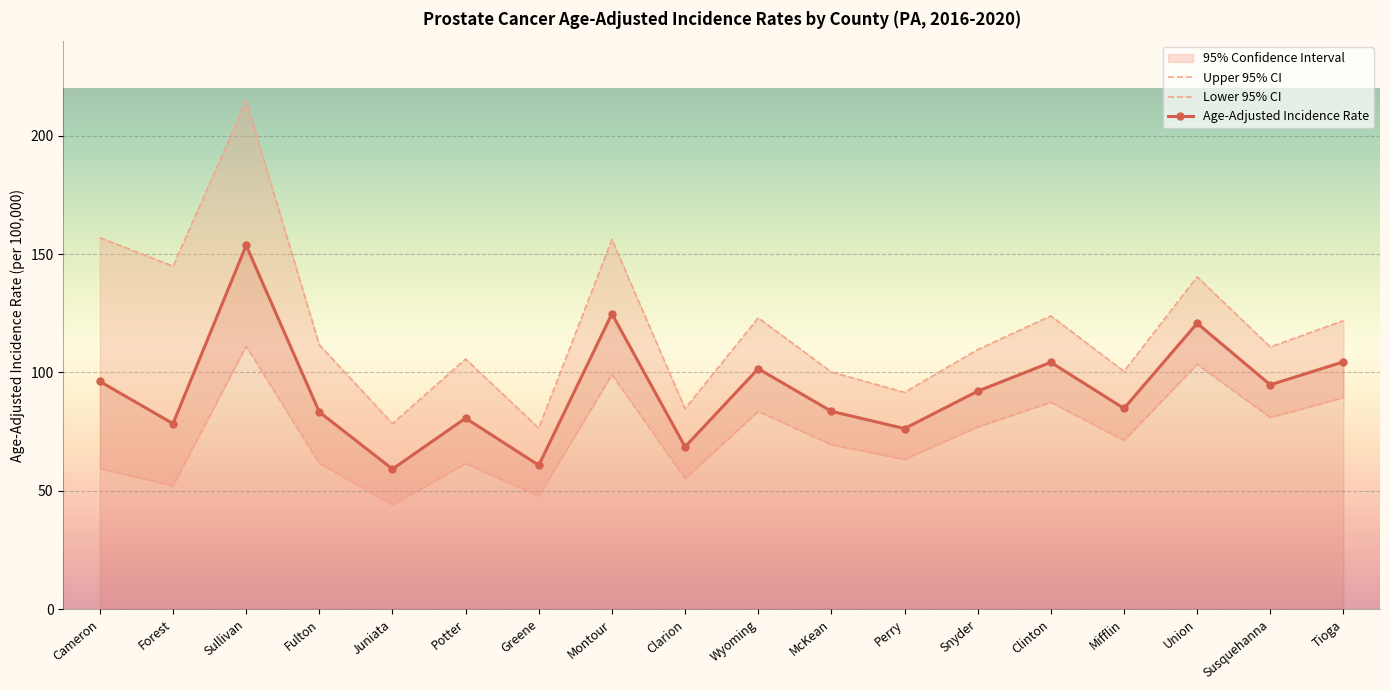

Reading left to right, what are all the values shown in this chart?

Upper 95% CI: Cameron=157.0	Forest=144.9	Sullivan=214.6	Fulton=111.7	Juniata=78.4	Potter=105.7	Greene=76.5	Montour=156.2	Clarion=84.7	Wyoming=123.1	McKean=100.2	Perry=91.6	Snyder=109.7	Clinton=123.9	Mifflin=100.5	Union=140.4	Susquehanna=110.8	Tioga=121.9
Lower 95% CI: Cameron=59.4	Forest=52.2	Sullivan=111.1	Fulton=61.6	Juniata=44.1	Potter=61.5	Greene=47.8	Montour=99.1	Clarion=55.2	Wyoming=83.6	McKean=69.5	Perry=63.3	Snyder=77.0	Clinton=87.4	Mifflin=71.3	Union=103.5	Susquehanna=81.0	Tioga=89.4
Age-Adjusted Incidence Rate: Cameron=96.2	Forest=78.4	Sullivan=153.7	Fulton=83.3	Juniata=59.2	Potter=80.7	Greene=60.8	Montour=124.8	Clarion=68.6	Wyoming=101.6	McKean=83.6	Perry=76.3	Snyder=92.1	Clinton=104.3	Mifflin=84.8	Union=120.8	Susquehanna=94.8	Tioga=104.5